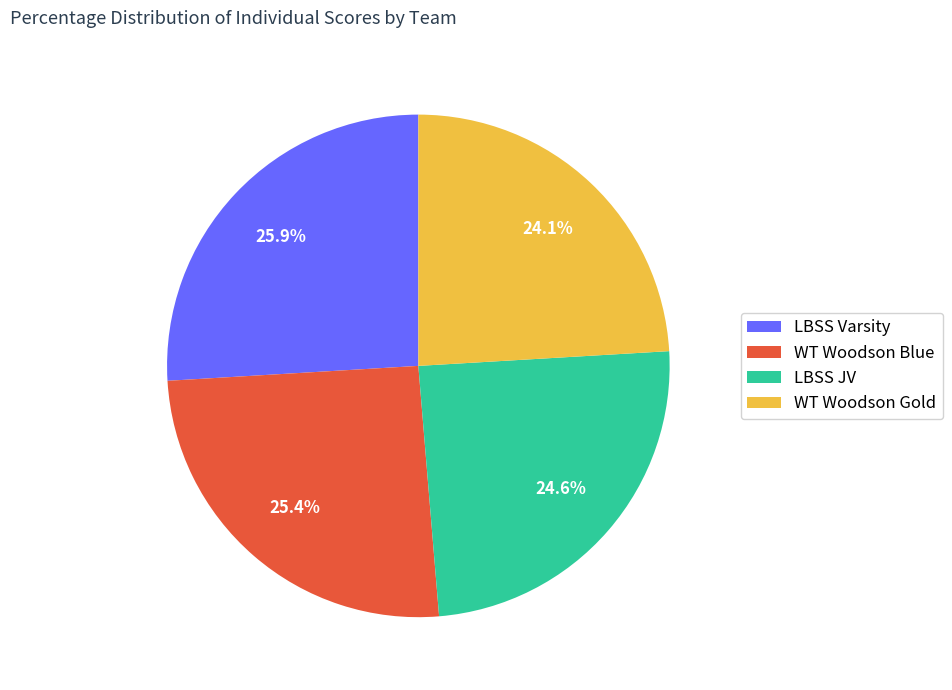

Is there any slice that represents more than half of the pie?

No